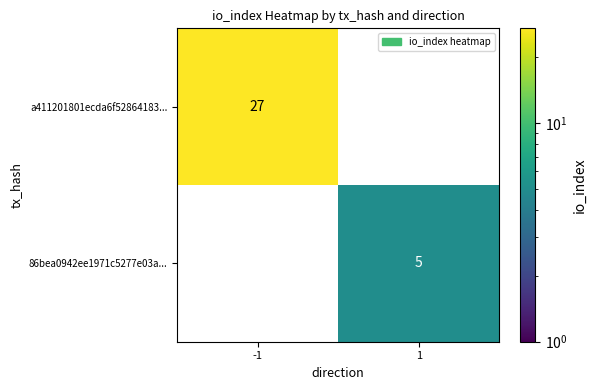

Which label corresponds to the smallest value in the chart?

1